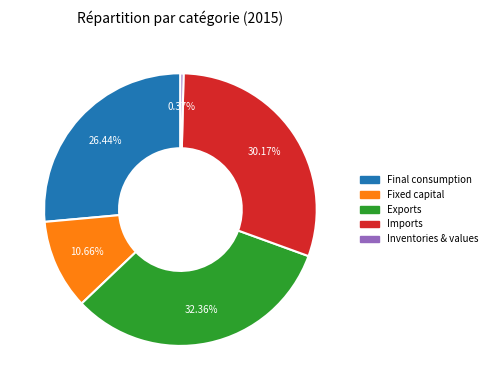

Does any single category account for the majority?

No